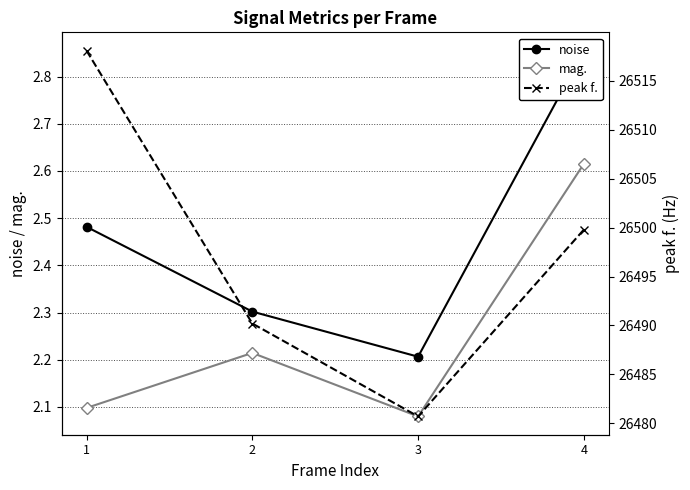

Does the chart display data point markers on the line(s)?

Yes